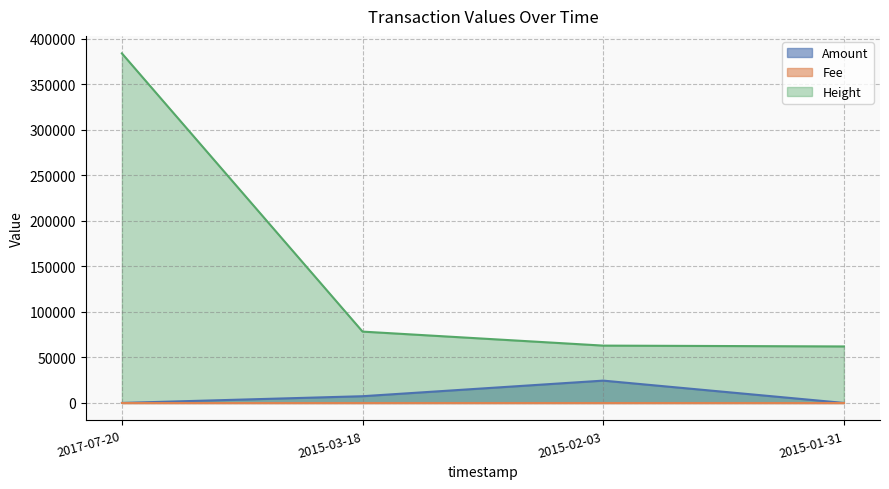

True or false: Height and Amount intersect in this chart.

False